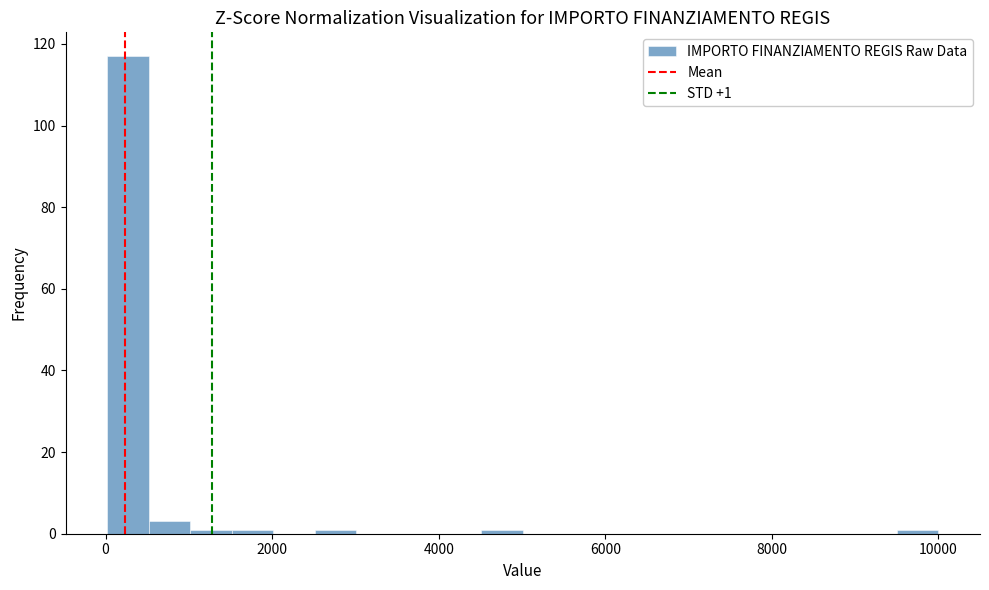

Read against the x-axis, roughly where is the centre of the tallest bar?

200